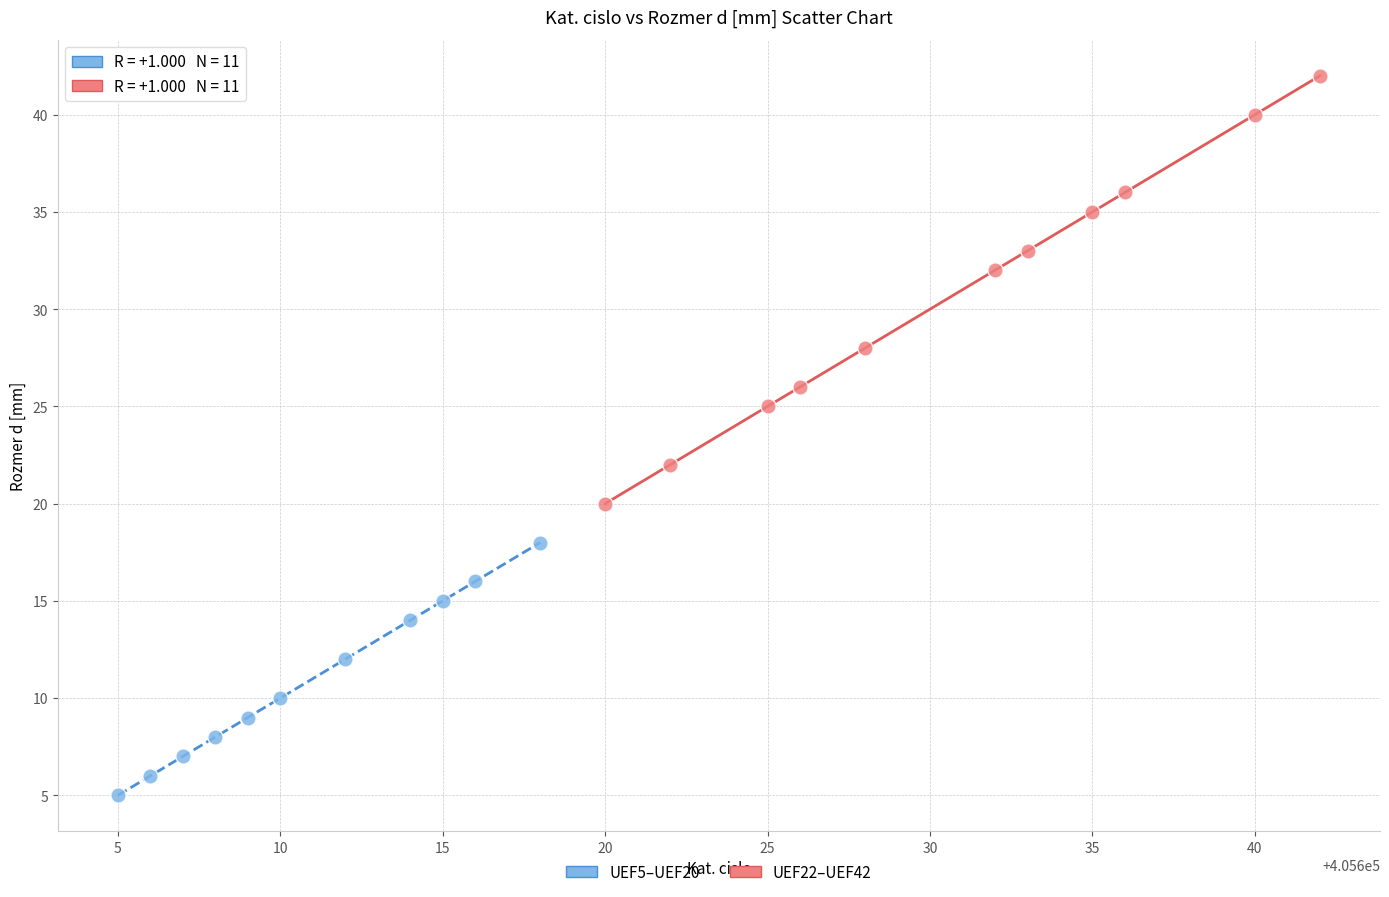

Which series reaches the minimum Y coordinate?

UEF5–UEF20